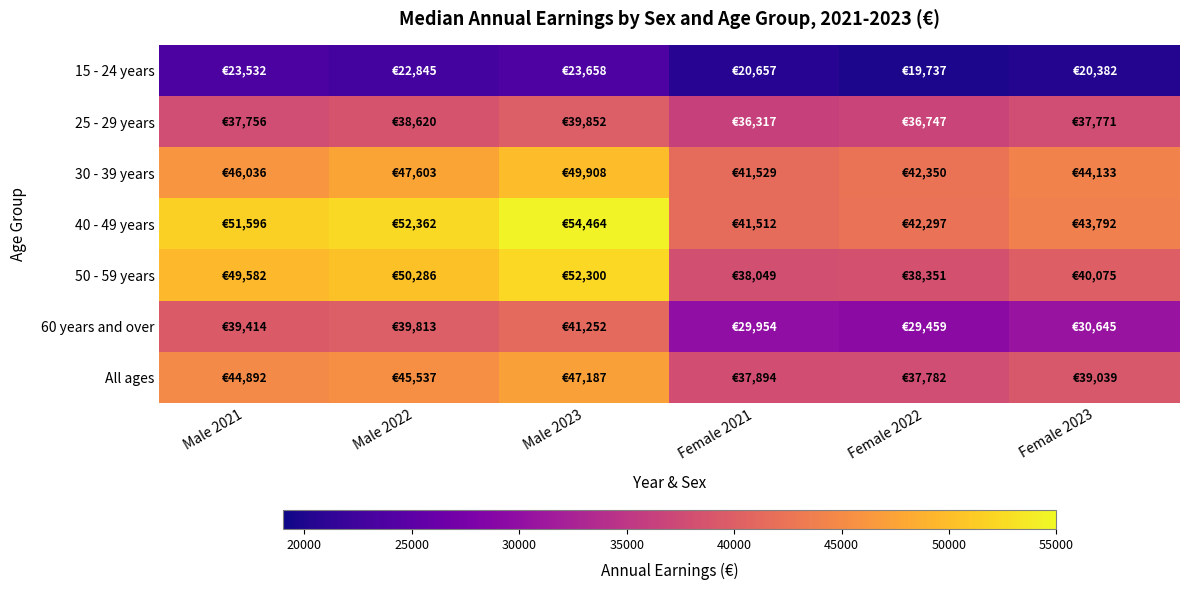

At Female 2021, list the series in order from smallest to largest.

15 - 24 years, 60 years and over, 25 - 29 years, All ages, 50 - 59 years, 40 - 49 years, 30 - 39 years